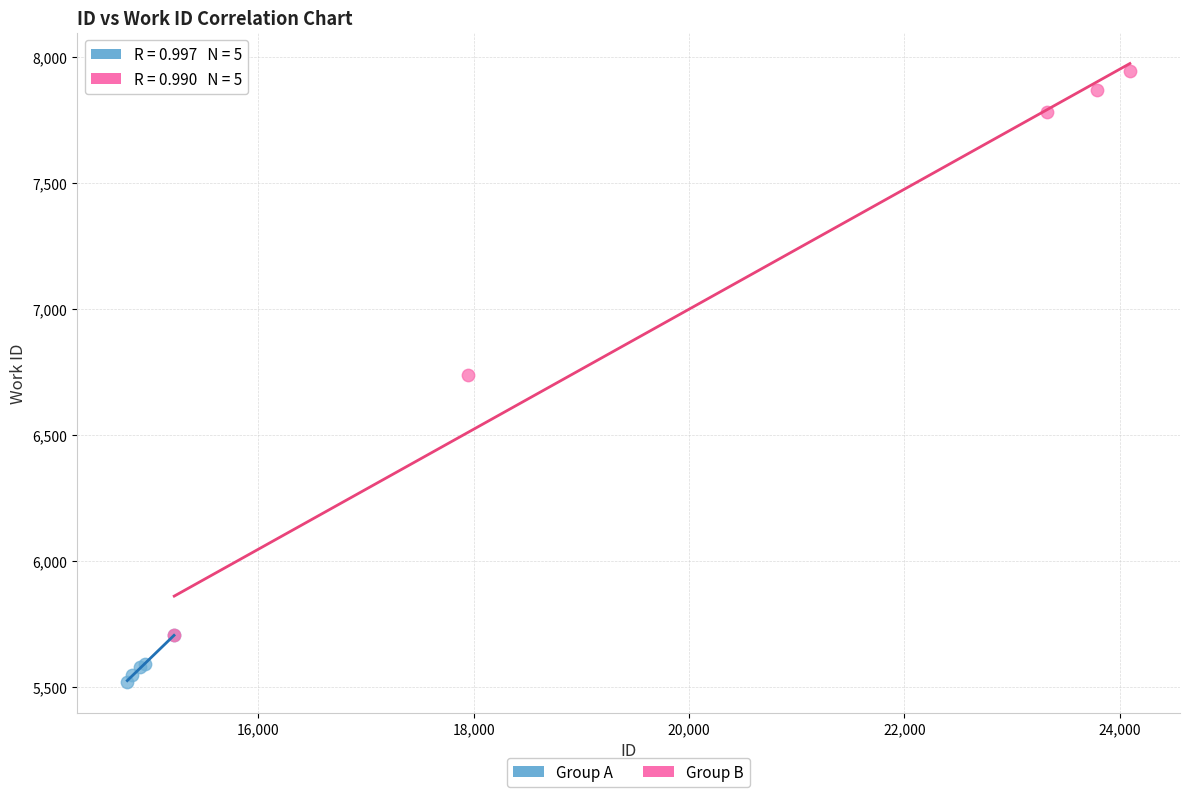

What are all the series names shown in the legend?

Group A, Group B